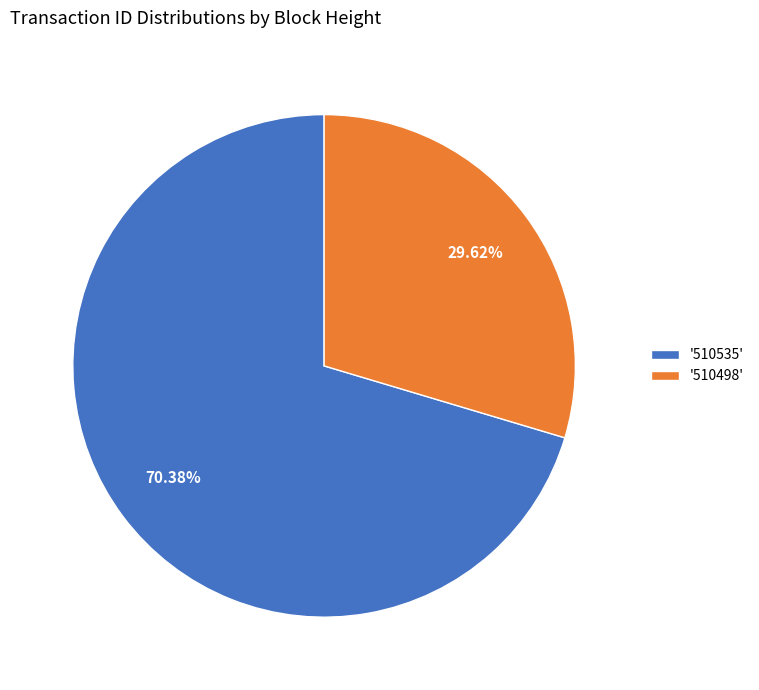

Rank the categories by value from lowest to highest.

'510498', '510535'